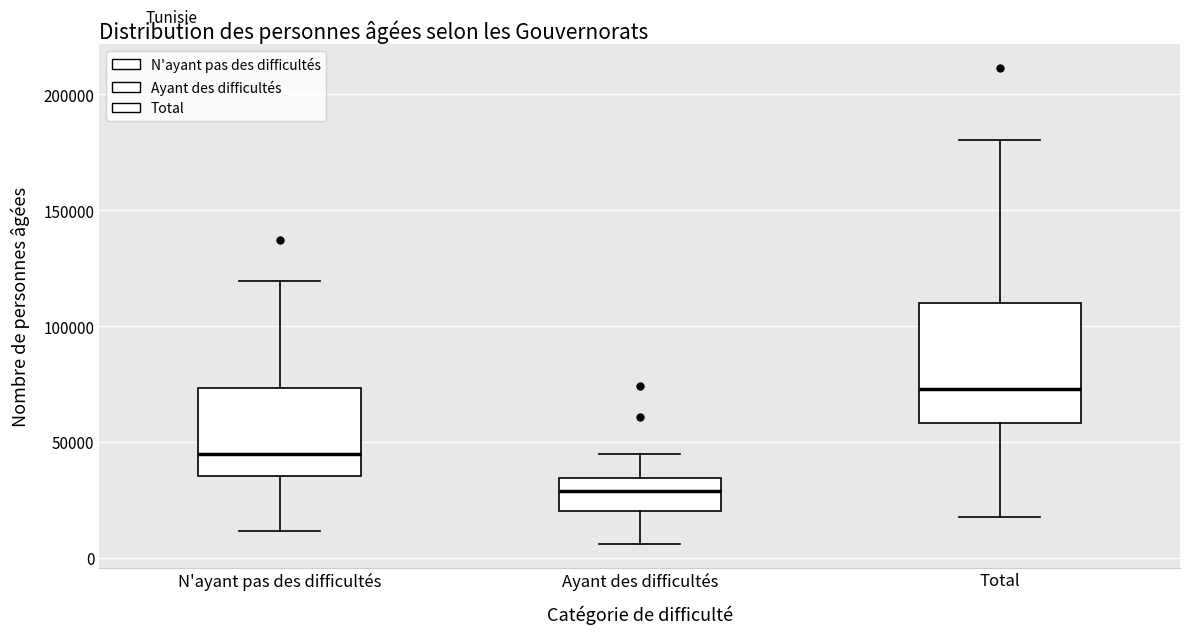

Reading left to right, read every box against the y-axis: the position of its median line, the range the box covers, and the ends of its whiskers. The values are not printed on the chart, so give them approximately, as read against the axis.

N'ayant pas des difficultés: median 45000, box 35000 to 75000, whiskers 10000 to 120000
Ayant des difficultés: median 30000, box 20000 to 35000, whiskers 5000 to 45000
Total: median 75000, box 60000 to 110000, whiskers 20000 to 180000